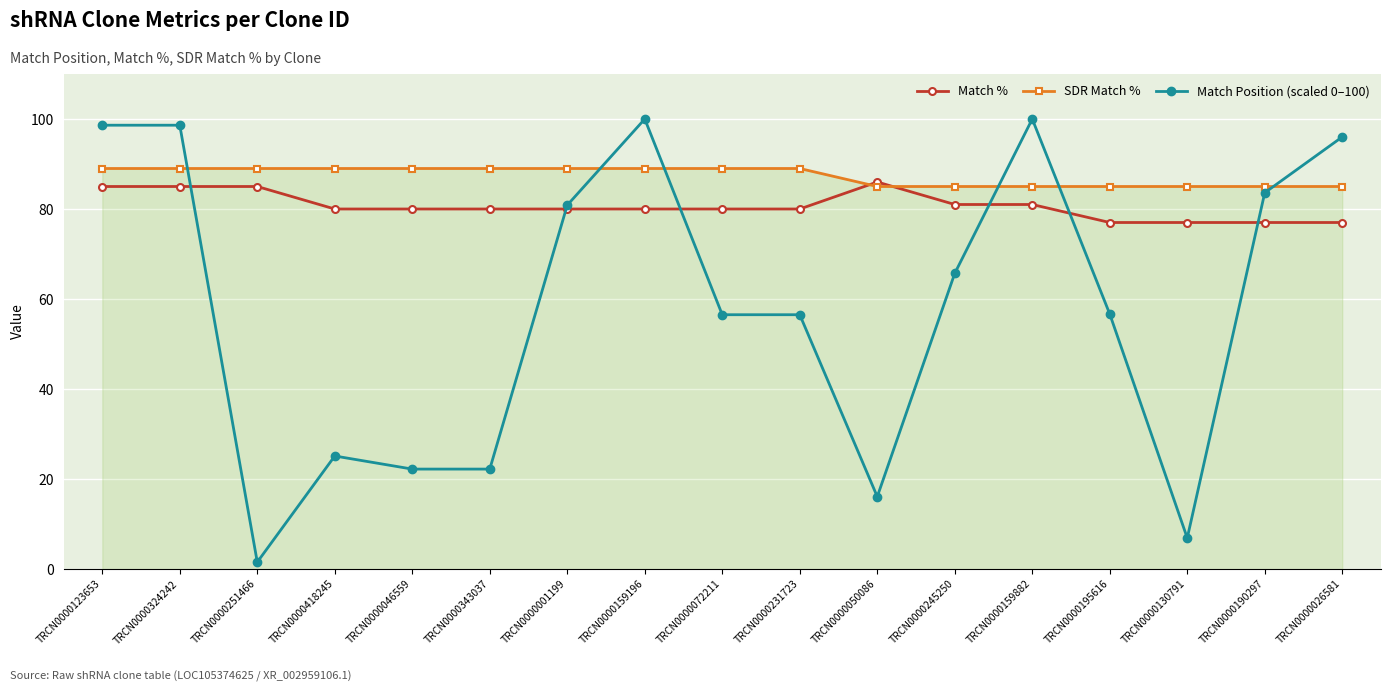

Read the SDR Match % value at TRCN0000251466.

89.0